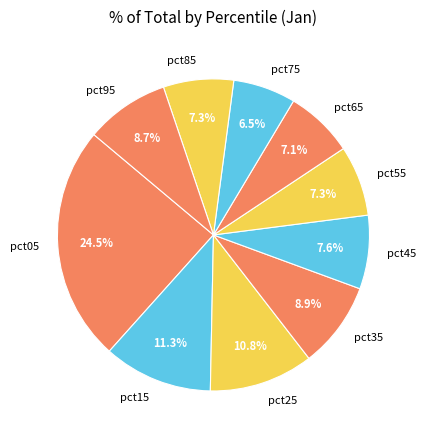

Combined, do pct65 and pct35 account for over 50%?

No